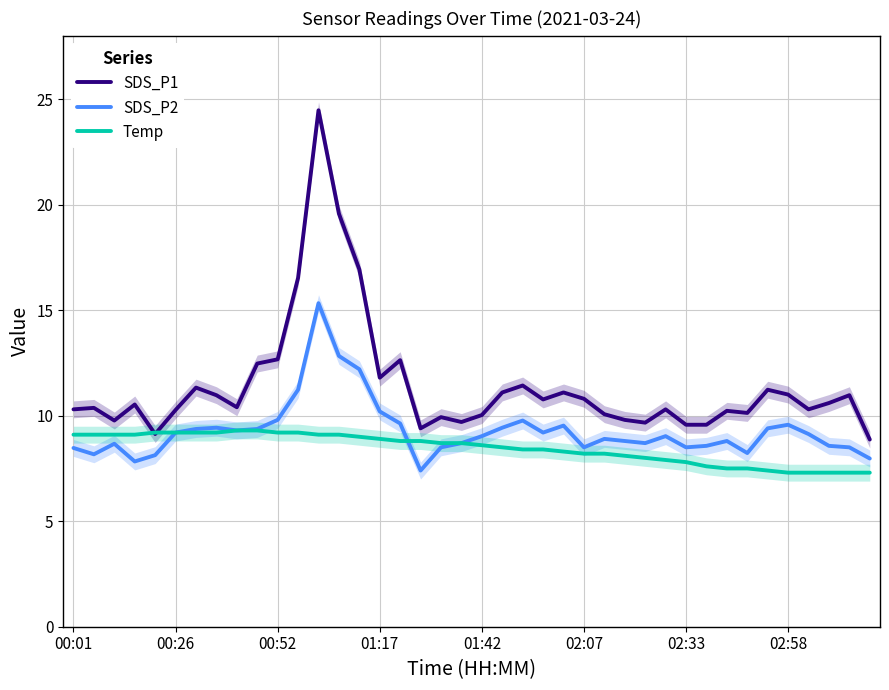

True or false: SDS_P2 and SDS_P1 cross at least once.

False